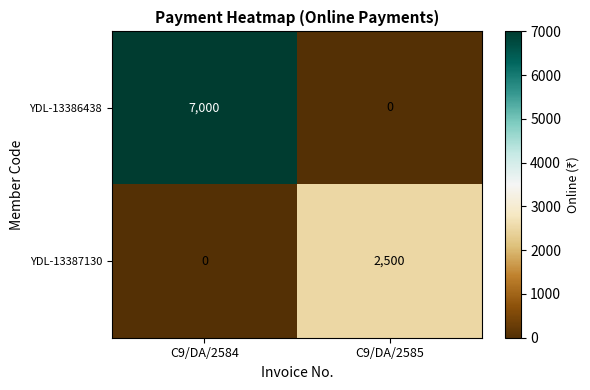

At which label is YDL-13387130 closest to 1250?

C9/DA/2584